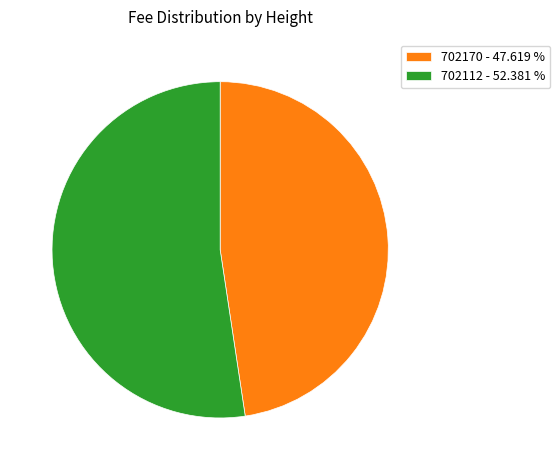

What is the largest slice in the pie chart?

702112